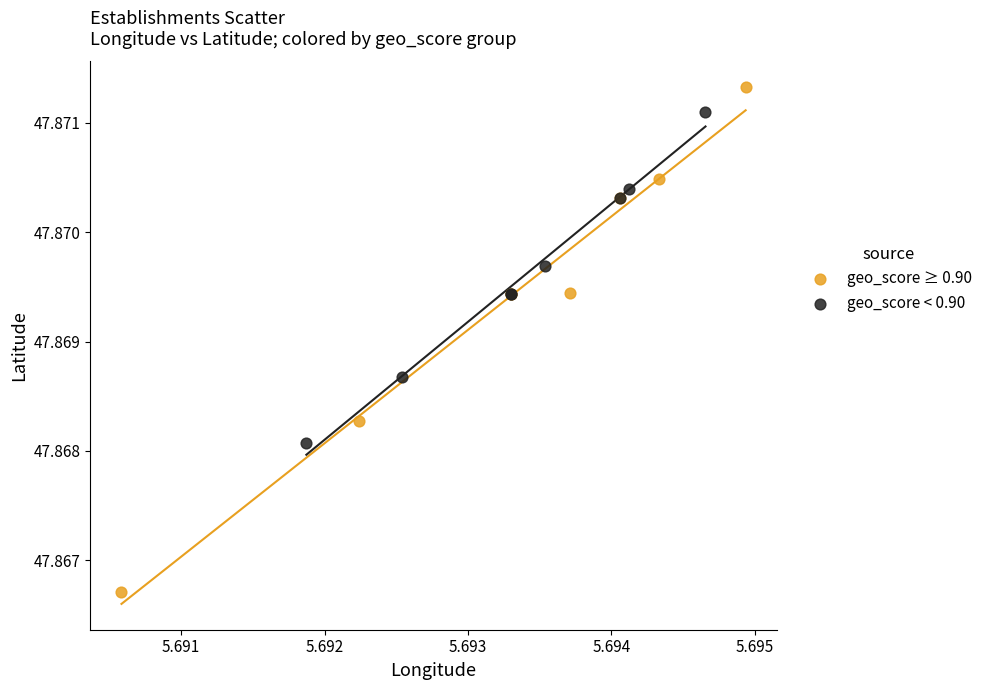

Which series contains the lowest Y value?

geo_score ≥ 0.90